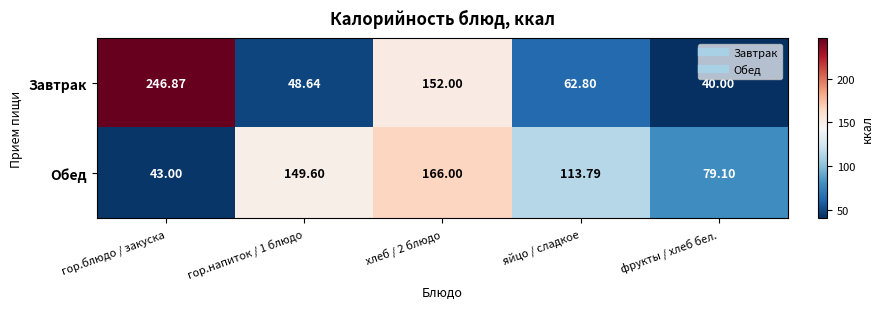

Rank the series by their average value, from highest to lowest.

Обед, Завтрак